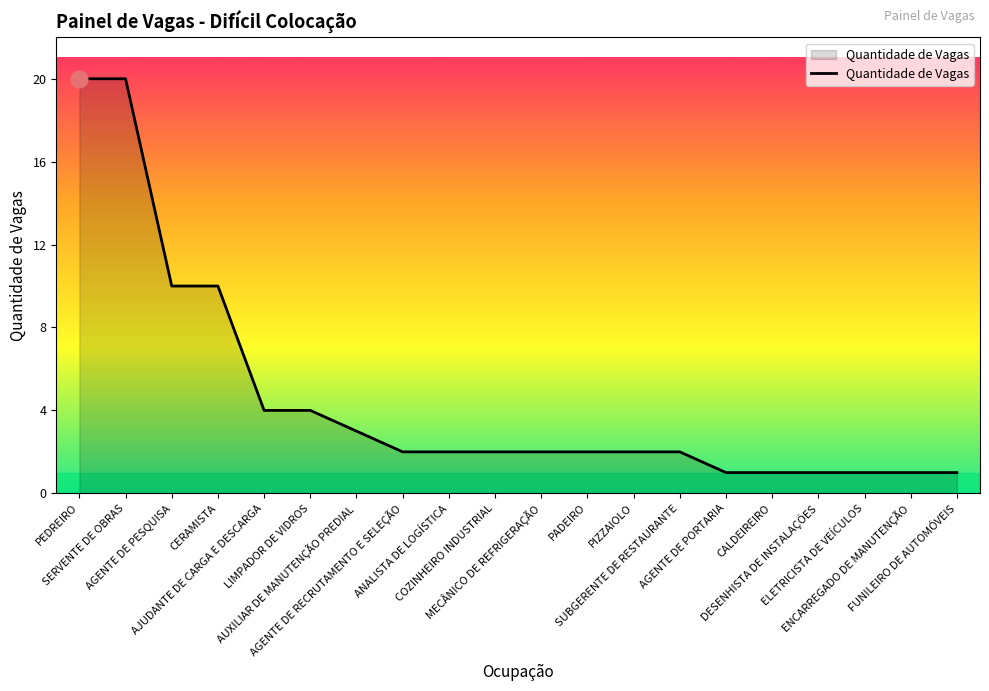

Reading left to right, what are all the values shown in this chart?

PEDREIRO=20	SERVENTE DE OBRAS=20	AGENTE DE PESQUISA=10	CERAMISTA=10	AJUDANTE DE CARGA E DESCARGA=4	LIMPADOR DE VIDROS=4	AUXILIAR DE MANUTENÇÃO PREDIAL=3	AGENTE DE RECRUTAMENTO E SELEÇÃO=2	ANALISTA DE LOGÍSTICA=2	COZINHEIRO INDUSTRIAL=2	MECÂNICO DE REFRIGERAÇÃO=2	PADEIRO=2	PIZZAIOLO=2	SUBGERENTE DE RESTAURANTE=2	AGENTE DE PORTARIA=1	CALDEIREIRO=1	DESENHISTA DE INSTALAÇÕES=1	ELETRICISTA DE VEÍCULOS=1	ENCARREGADO DE MANUTENÇÃO=1	FUNILEIRO DE AUTOMÓVEIS=1